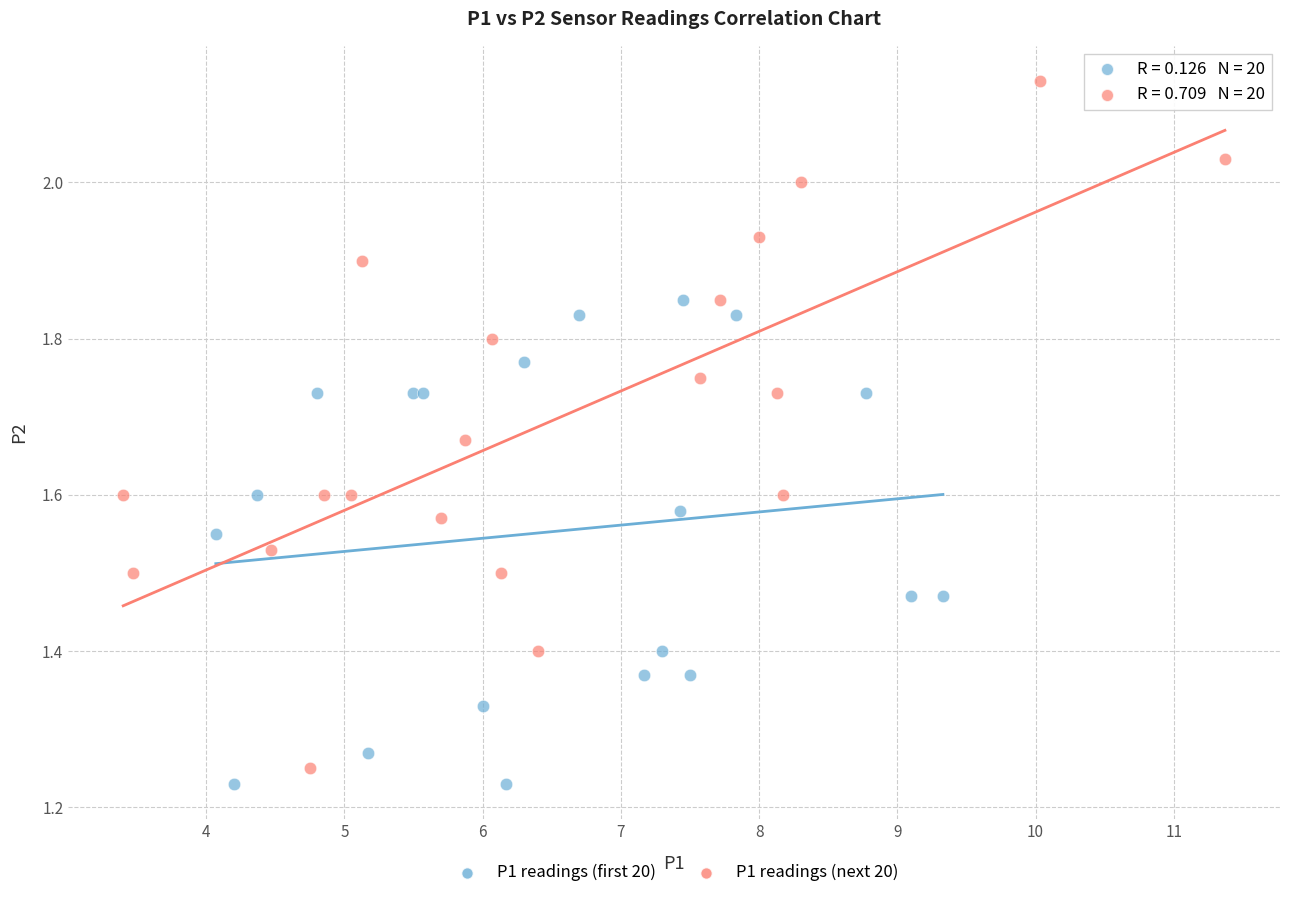

Which series contains the highest Y value?

P1 readings (next 20)